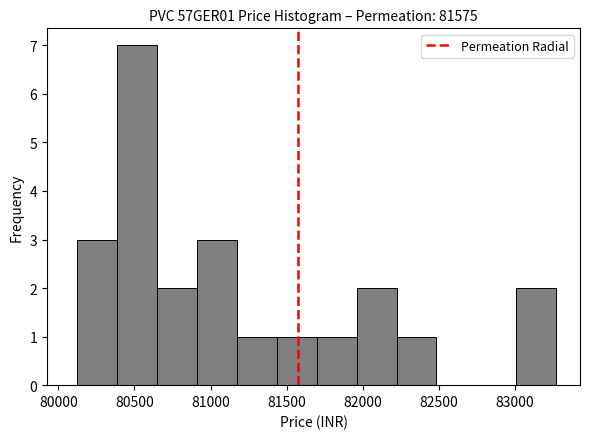

How tall is the bar that spans 80650 to 80900 on the x-axis? Neither the bar edges nor the heights are printed on the chart, so give them approximately, as read against the axes.

2